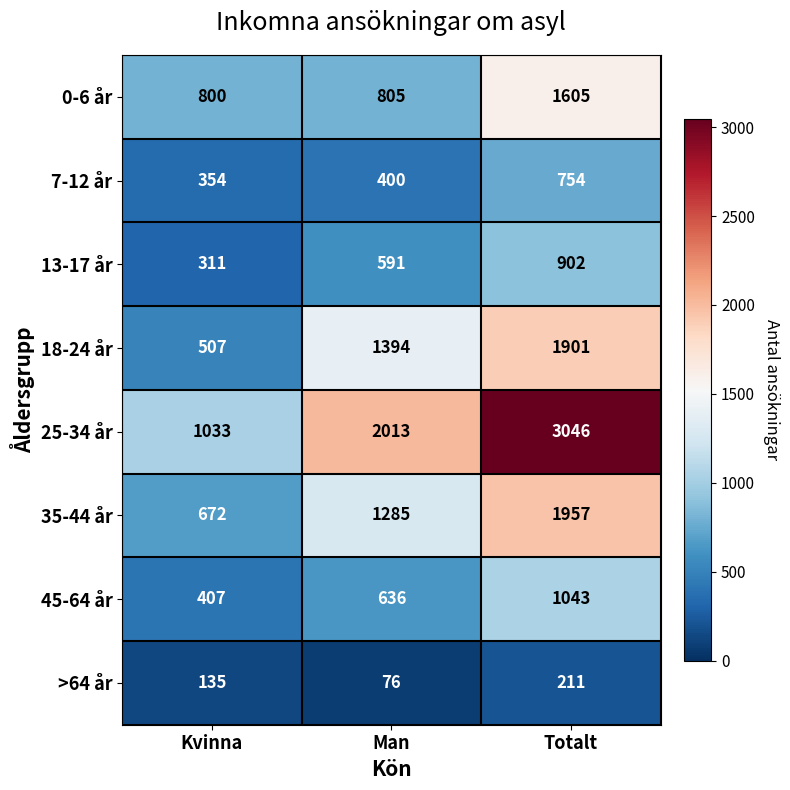

At which label is >64 år closest to 143?

Kvinna